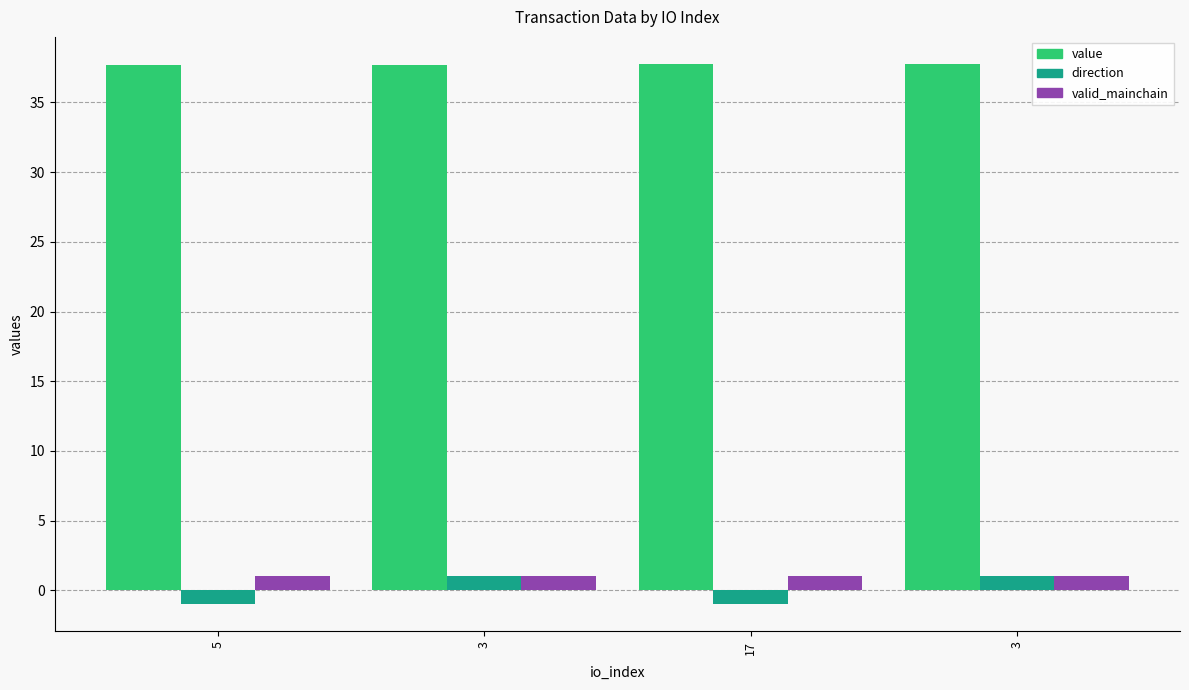

At which label does value reach its peak?

17